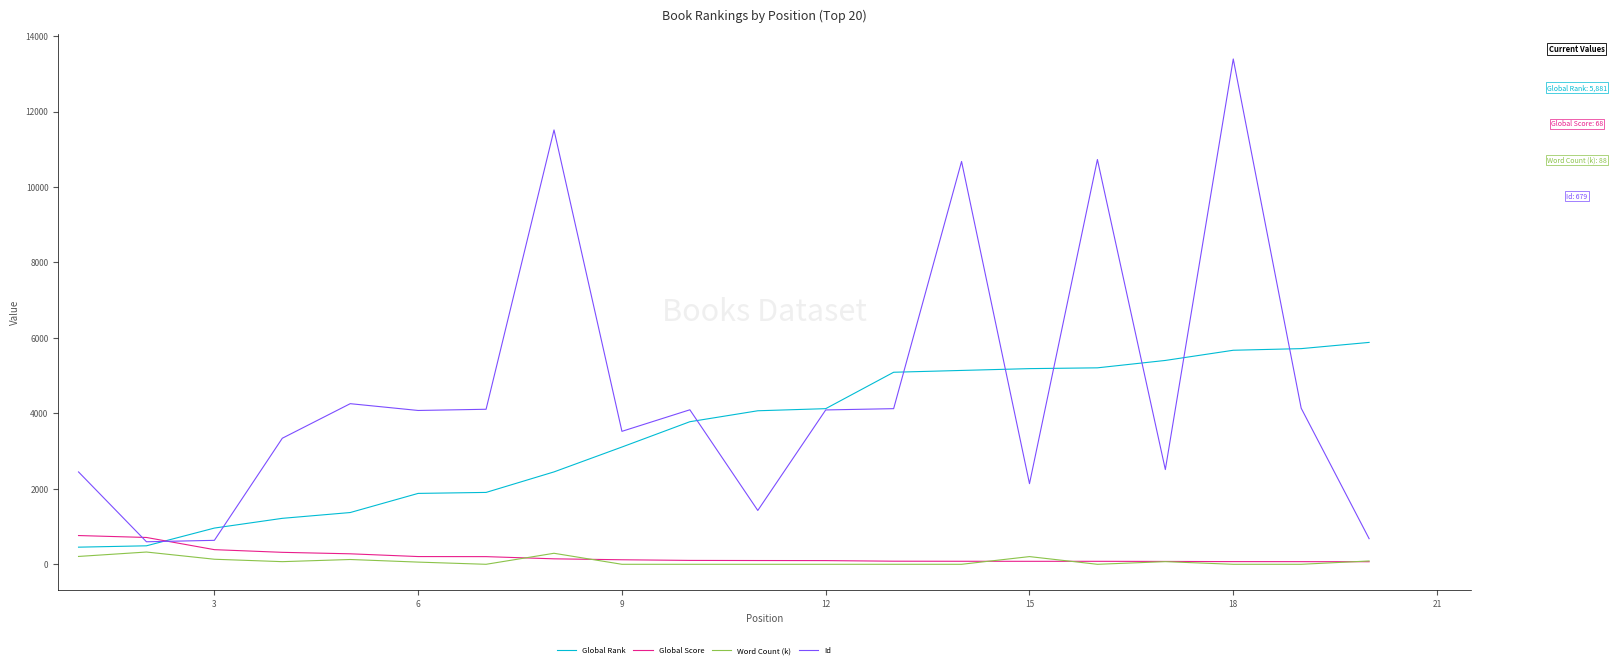

What is the maximum value for Id?

13393